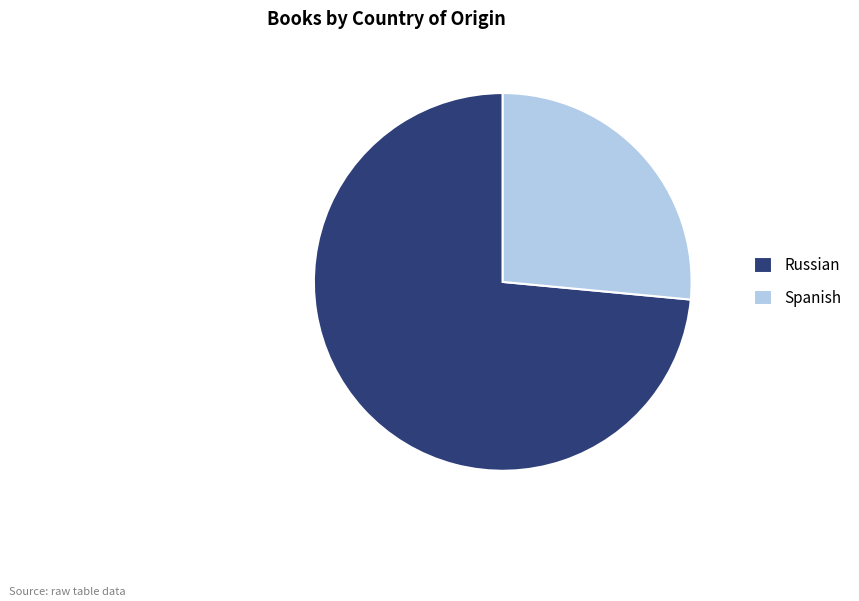

Is the sum of Spanish and Russian greater than half?

Yes